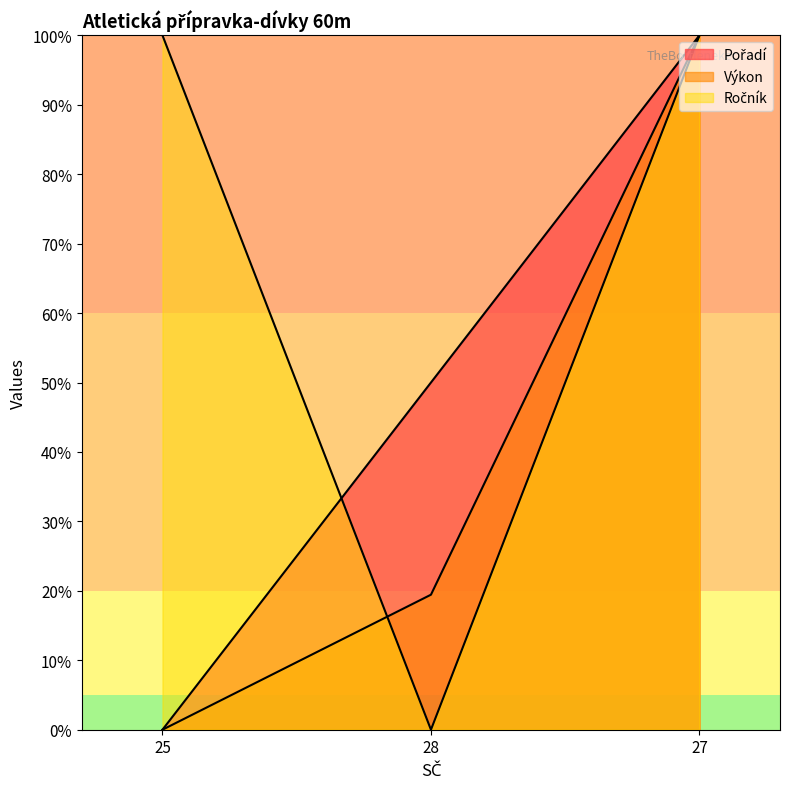

What position from the left is 27?

3